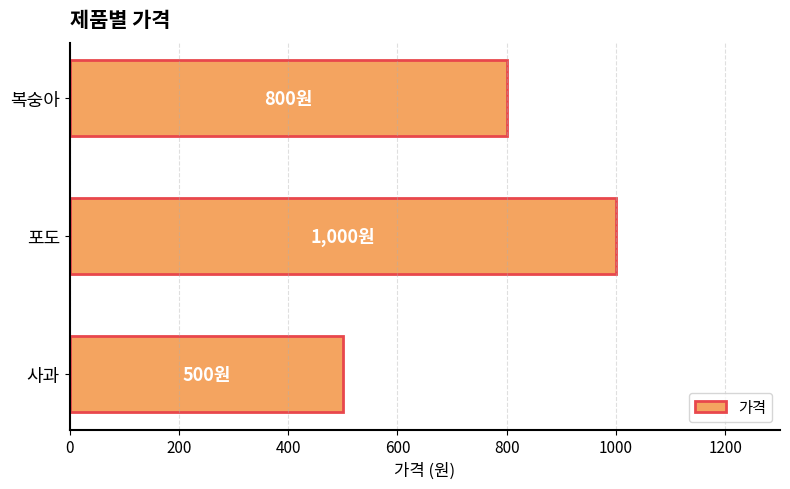

Reading top to bottom, list all the values displayed in this chart.

복숭아=800	포도=1000	사과=500